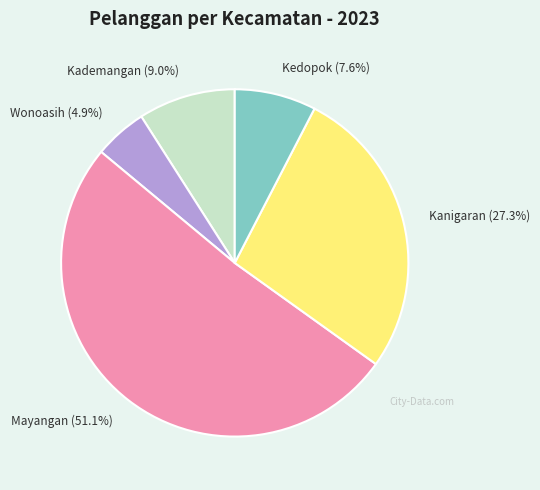

What portion of the pie excludes Wonoasih?

95.1%